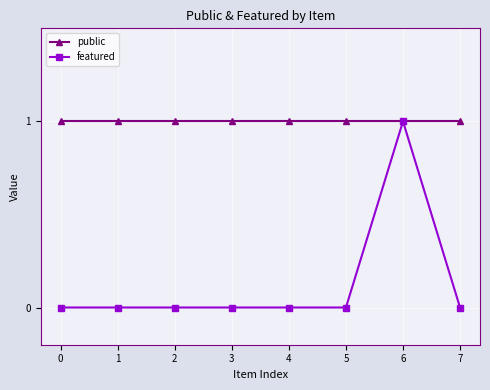

Does the chart display data point markers on the line(s)?

Yes